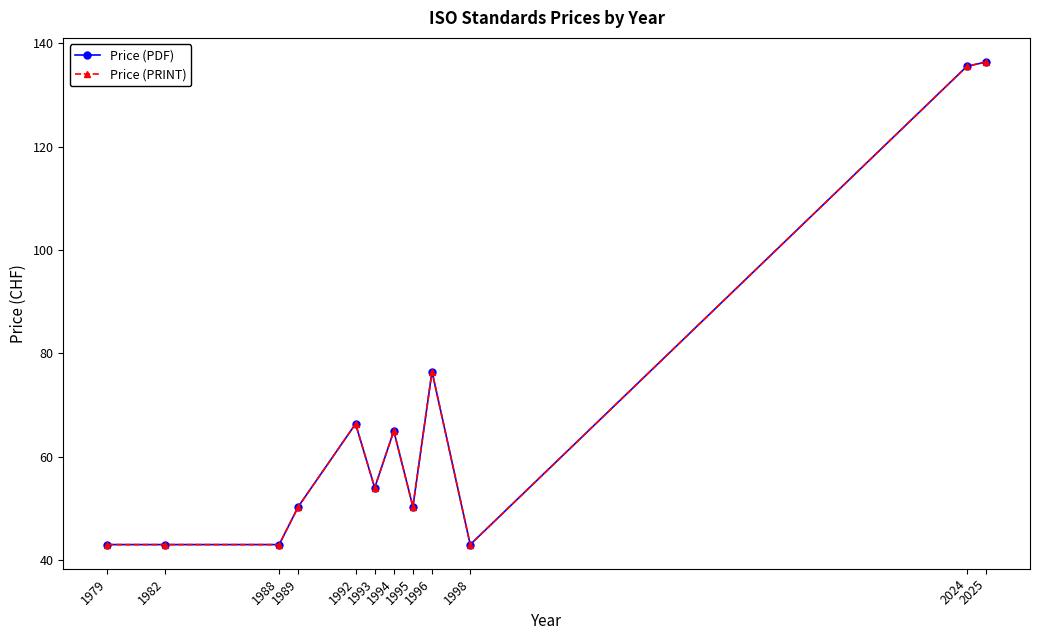

True or false: Price (PDF) and Price (PRINT) cross at least once.

False